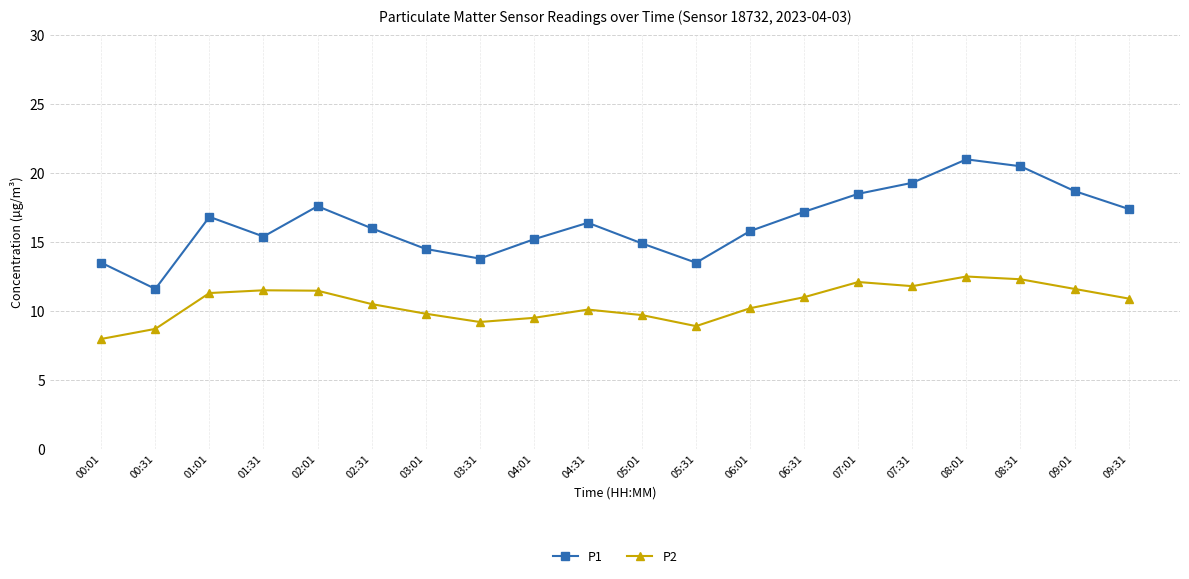

What is the label of the 6th point from the left?

02:31